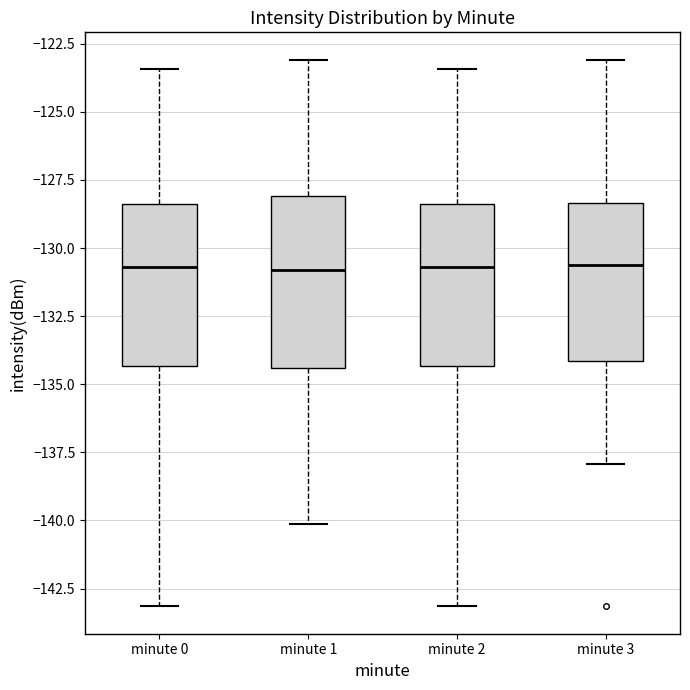

Reading left to right, transcribe this box plot: for each box, give where its median line is, the range the box spans, and where its two whiskers end, as read against the y-axis. The values are not printed on the chart, so give them approximately, as read against the axis.

minute 0: median -130.5, box -134.5 to -128.5, whiskers -143.0 to -123.5
minute 1: median -131.0, box -134.5 to -128.0, whiskers -140.0 to -123.0
minute 2: median -130.5, box -134.5 to -128.5, whiskers -143.0 to -123.5
minute 3: median -130.5, box -134.0 to -128.5, whiskers -138.0 to -123.0